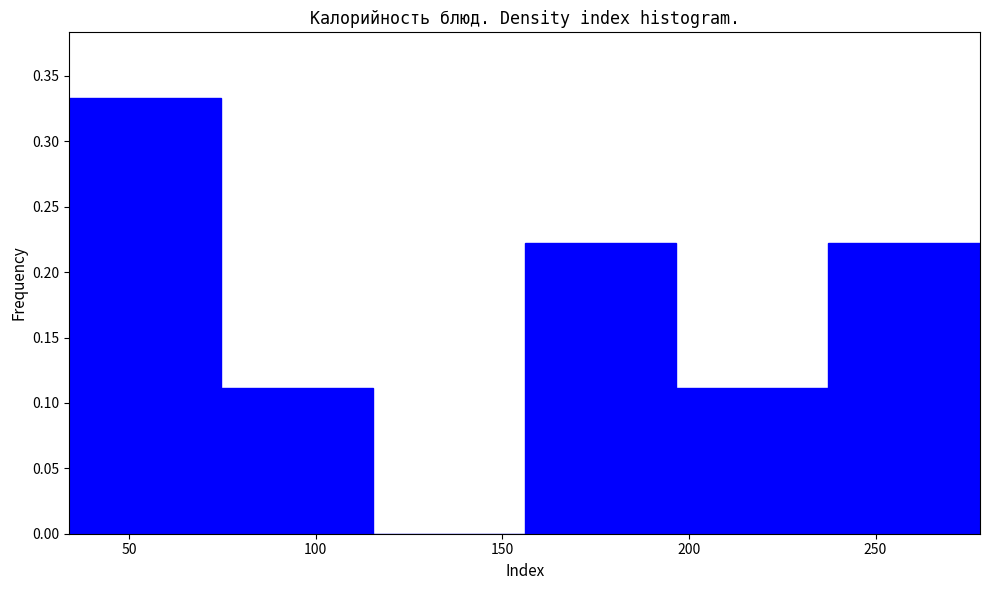

What is the height of the bar covering 155 to 195 on the x-axis? Neither the bar edges nor the heights are printed on the chart, so give them approximately, as read against the axes.

0.220